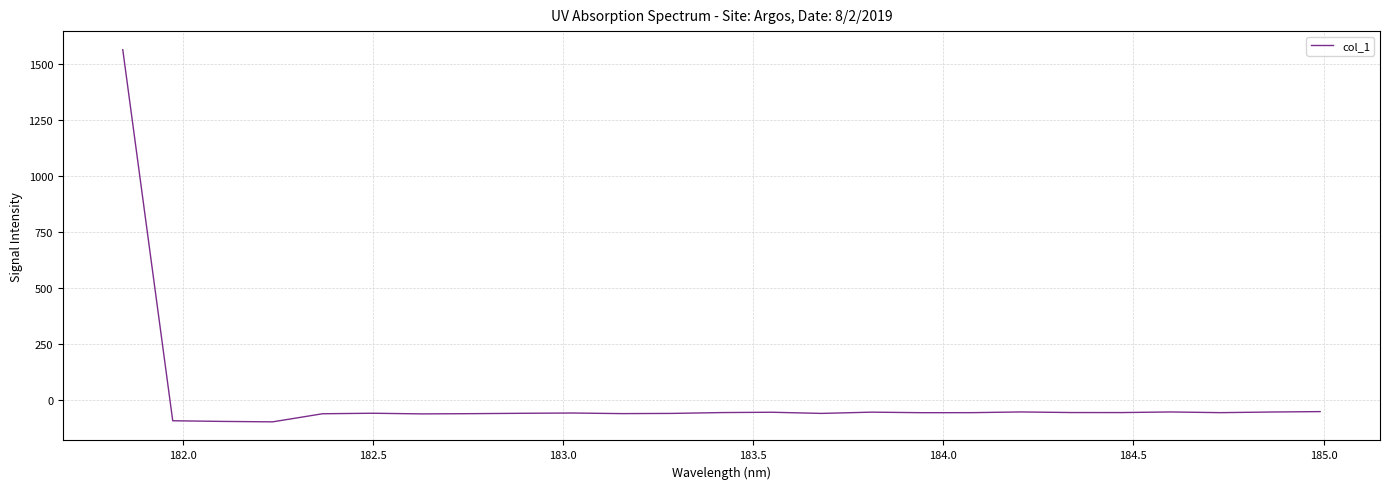

What is the difference between the maximum and minimum values?

1658.3